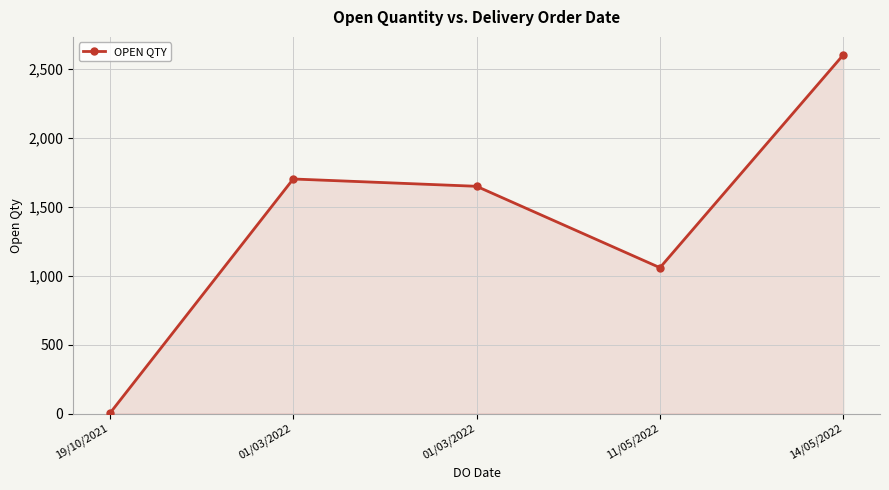

Where is the data nearest to the value 1300?

11/05/2022